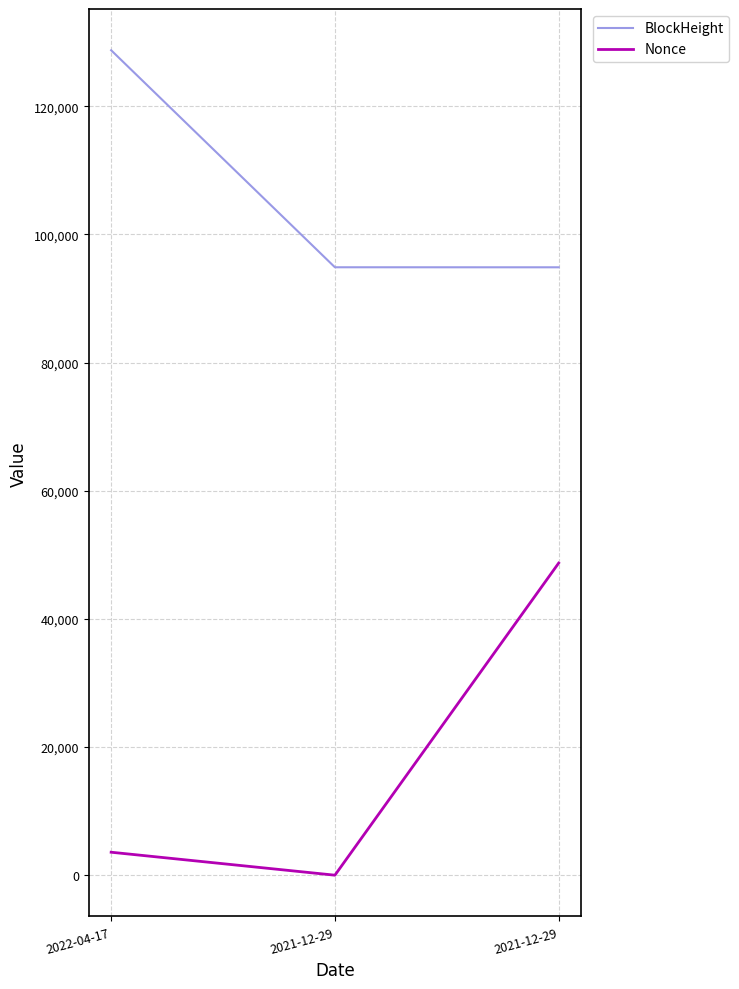

What is the maximum value shown in the chart?

128736